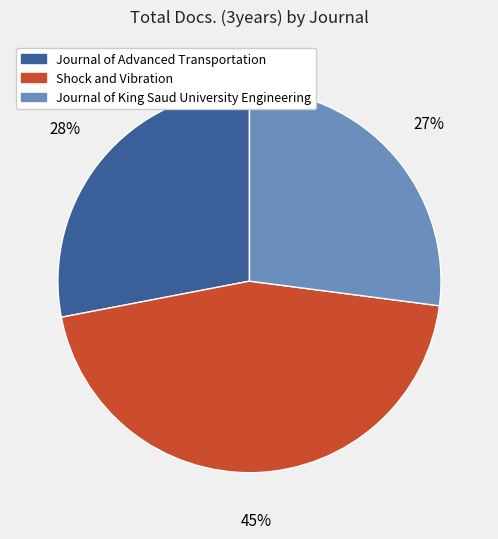

Which category has the biggest portion of the pie?

Shock and Vibration